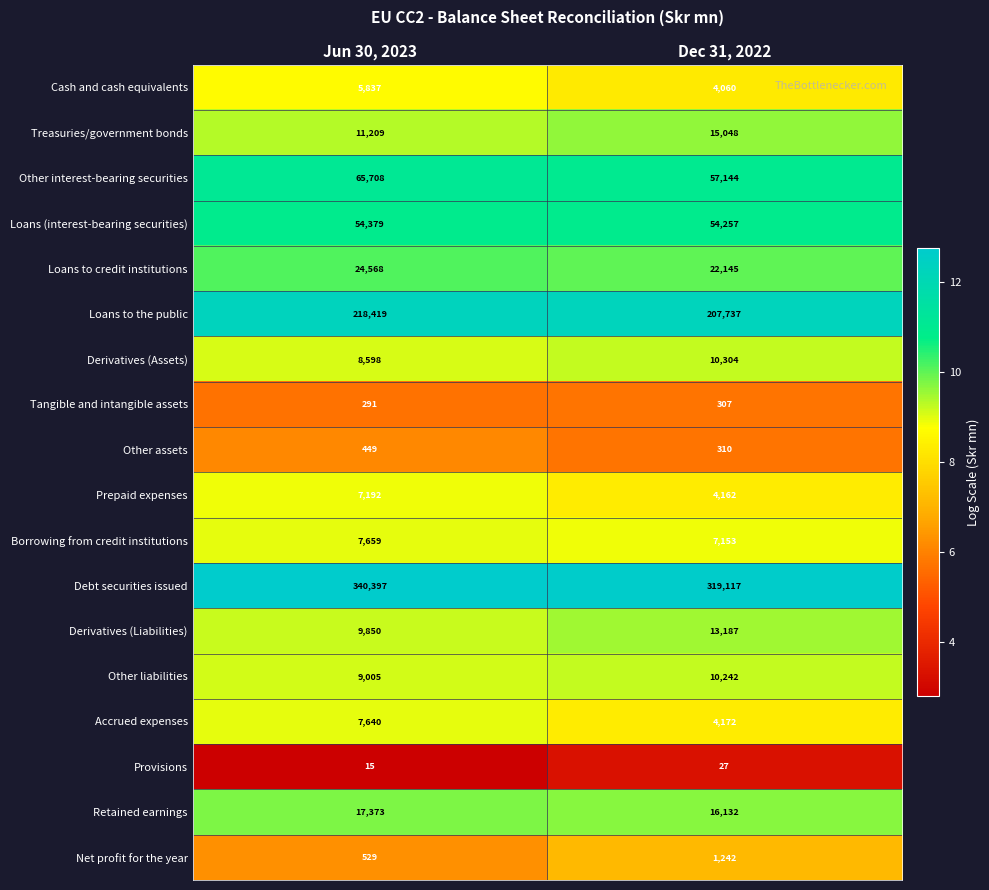

True or false: Net profit for the year has a value of 688 at Dec 31, 2022.

False